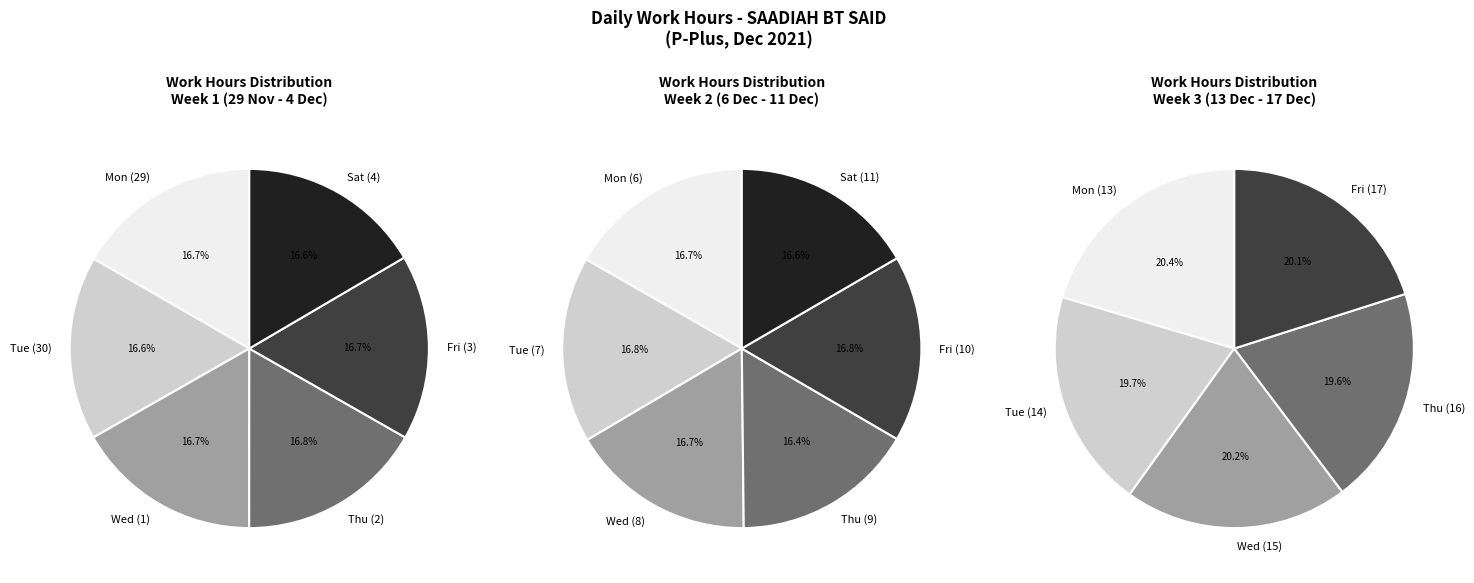

Do 1 and 3 together represent more than half of the pie?

Yes